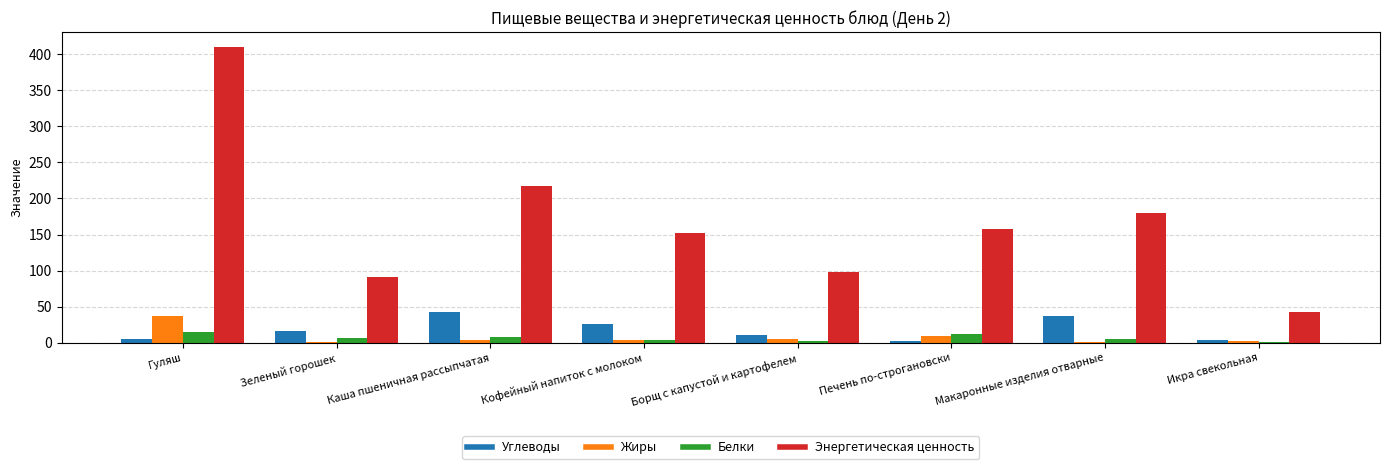

True or false: Энергетическая ценность has a value of 216.8 at Каша пшеничная рассыпчатая.

True